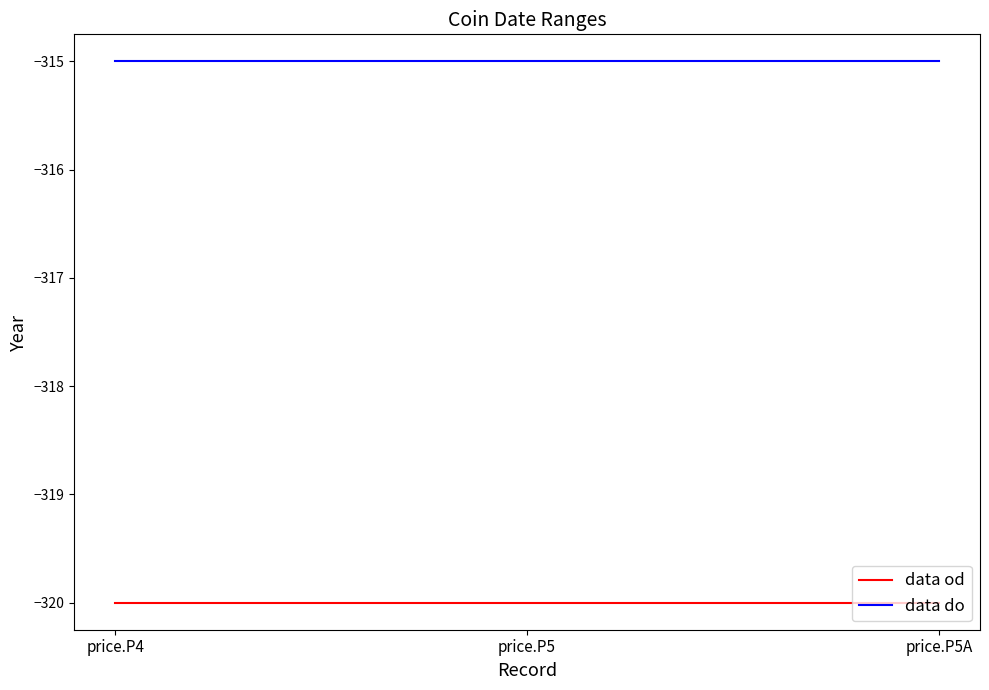

At how many categories does at least one series exceed -319?

3